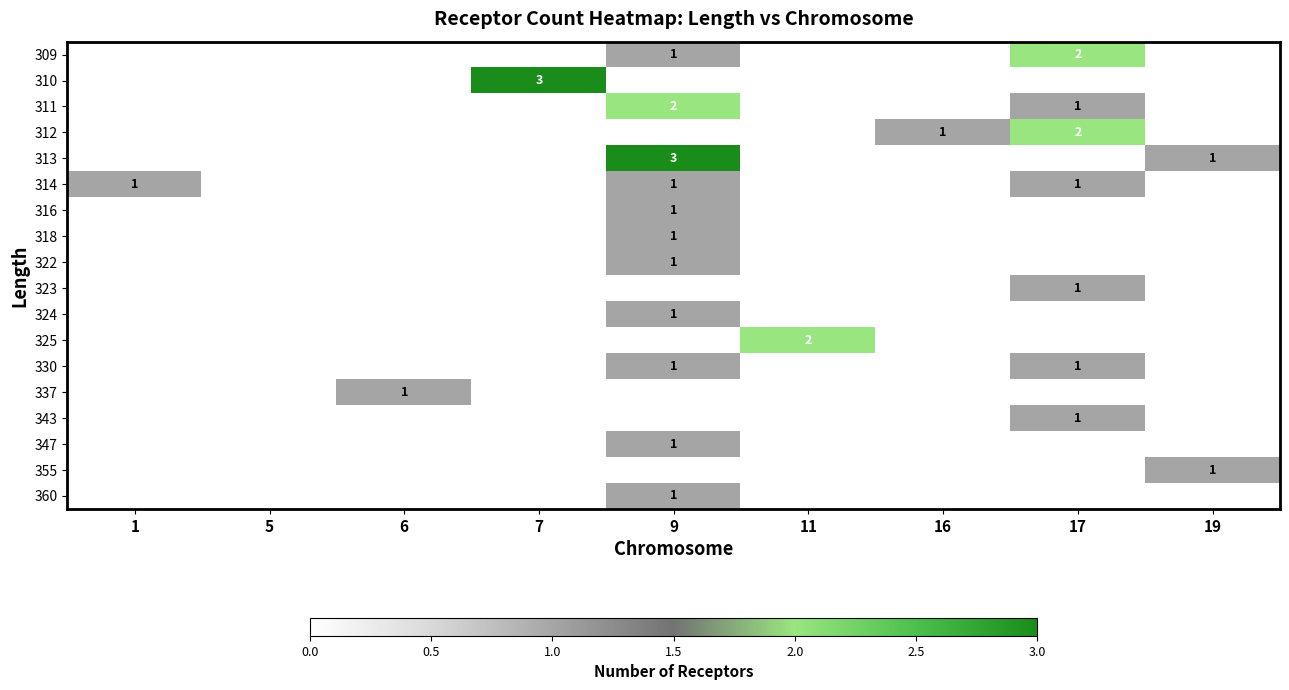

At which label is 313 closest to 1?

19